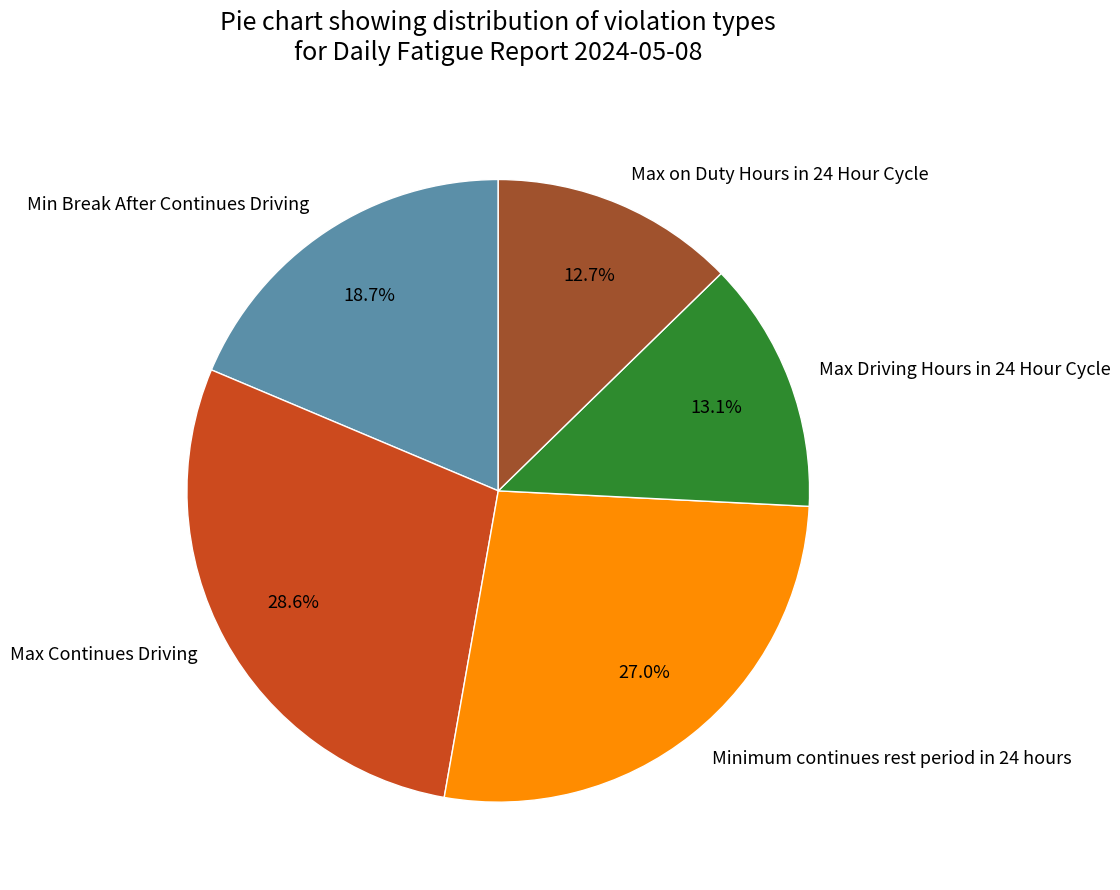

What is the largest slice in the pie chart?

Max Continues Driving